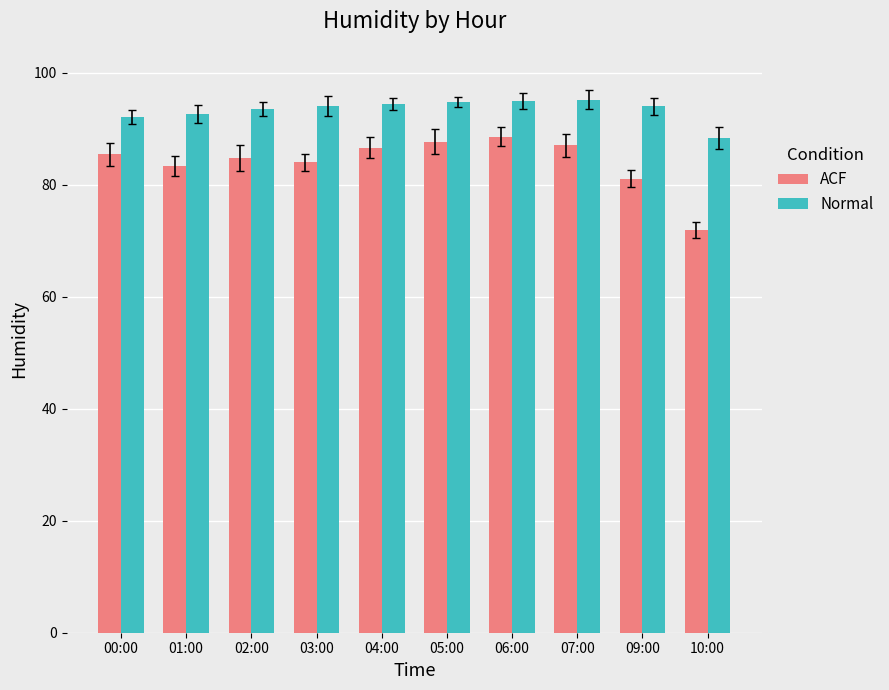

What is the difference between the maximum and minimum values in the ACF series?

16.7